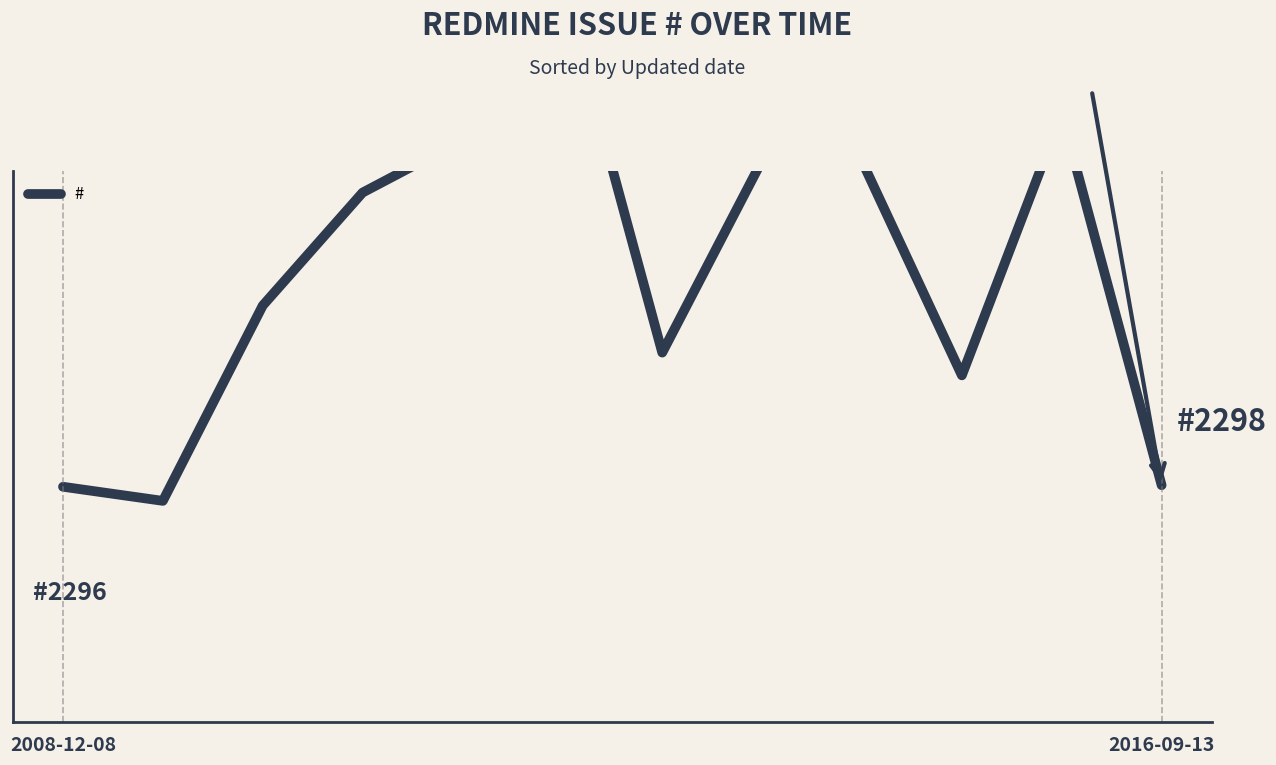

At which label is the value closest to 2607?

3